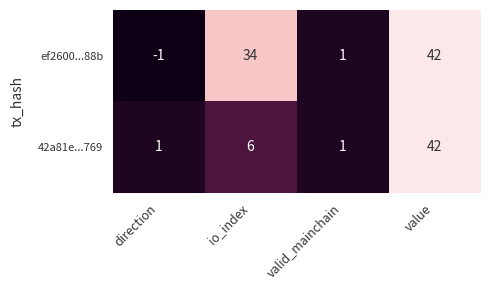

Reading left to right, extract all data points from this chart.

ef2600...88b: -1	34	1	42
42a81e...769: 1	6	1	42